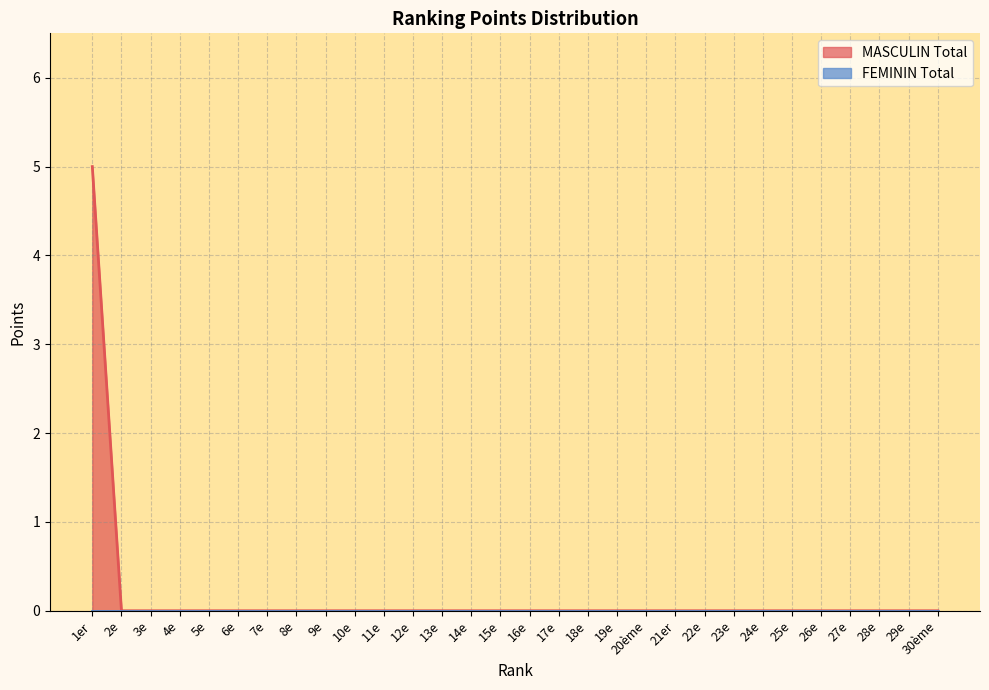

True or false: the data shows 0 at 28e.

True